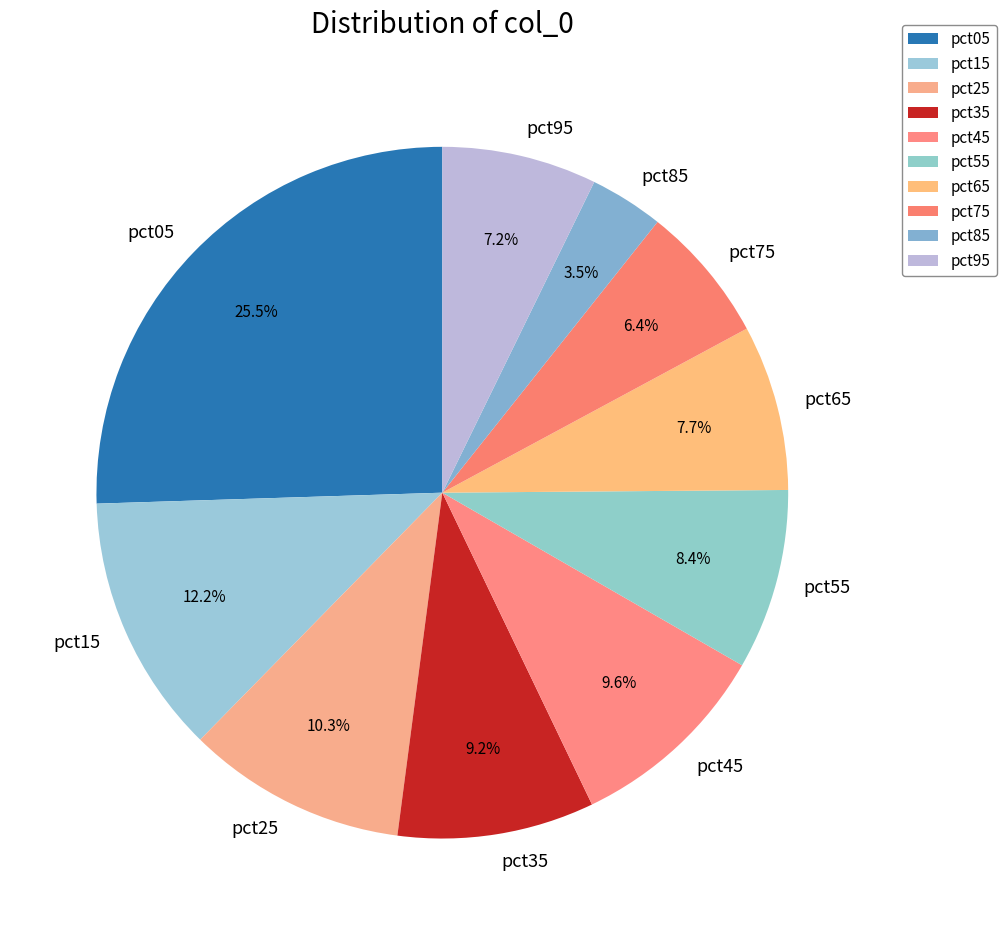

Between pct25 and pct95, which is larger?

pct25